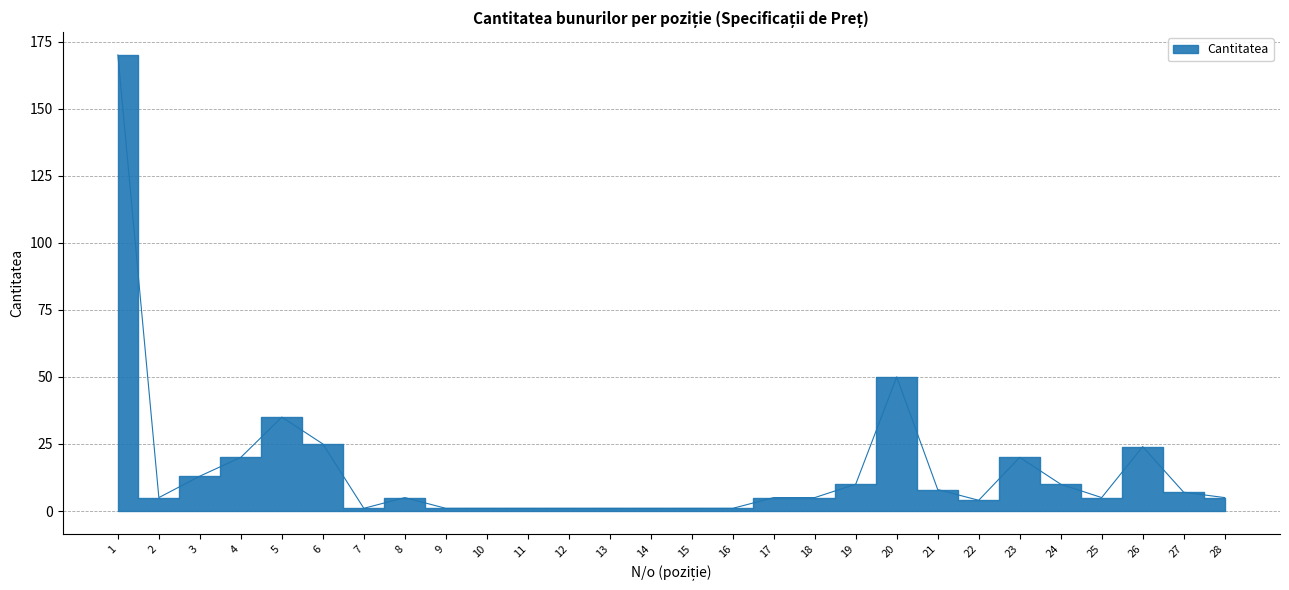

Between 15 and 8, which is larger?

8